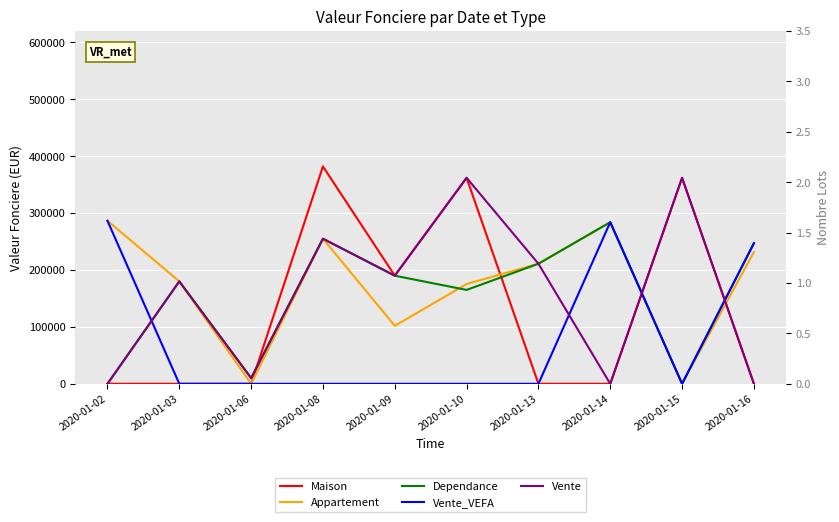

Does the chart display data point markers on the line(s)?

No